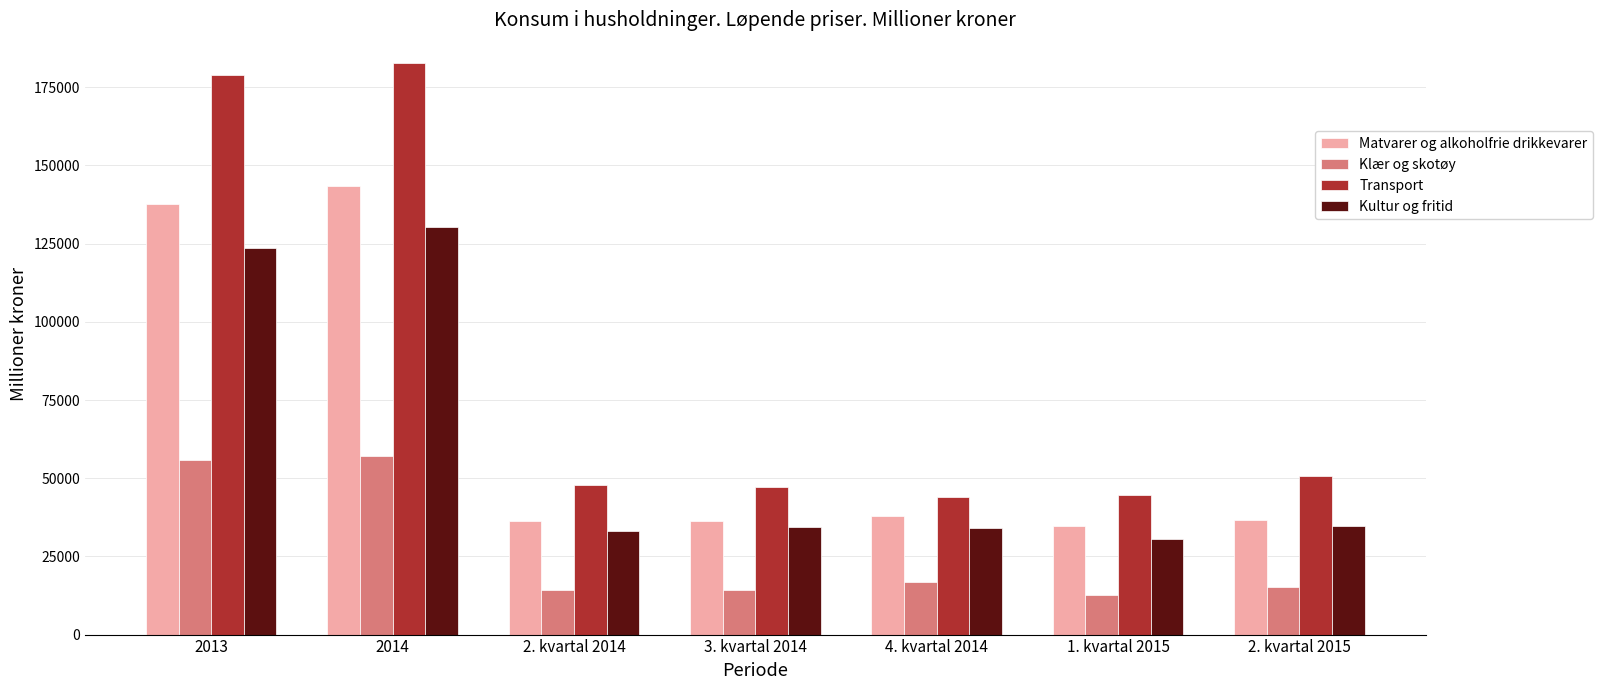

The value of Transport at 3. kvartal 2014 is 47350. True or false?

True